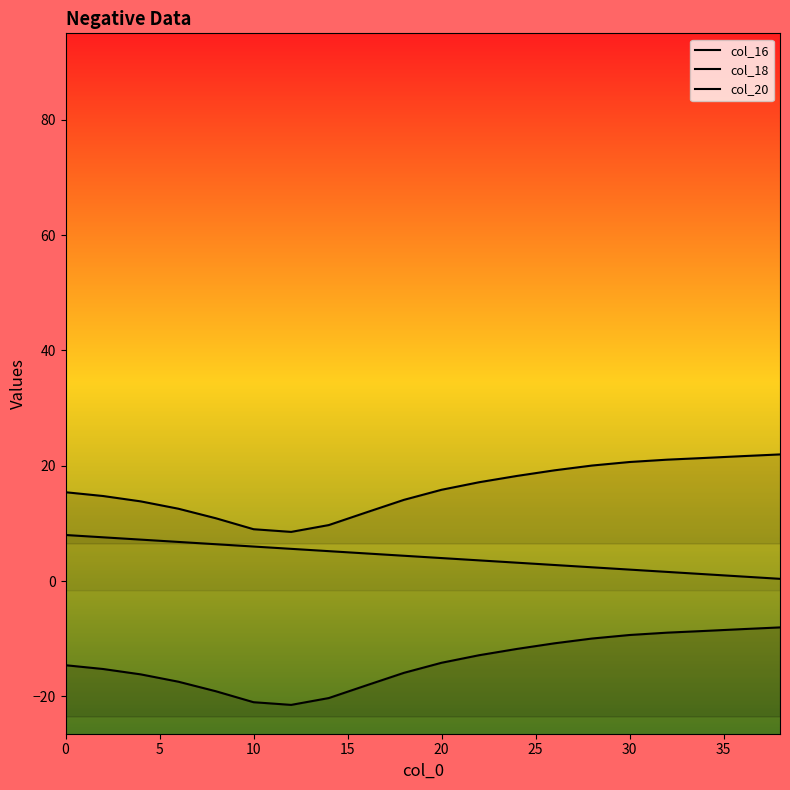

True or false: col_20 and col_16 intersect in this chart.

False